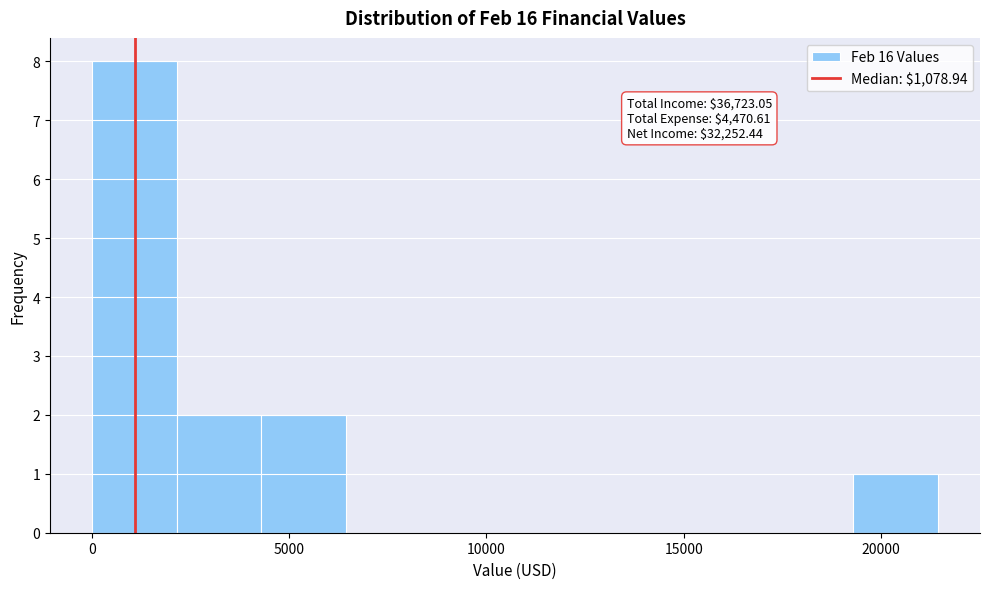

Over which range of the x-axis is the bar tallest?

0 to 2000